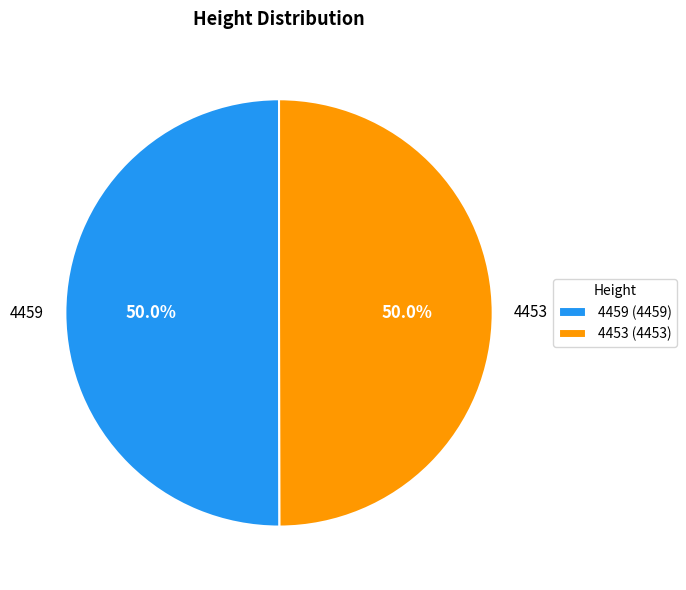

What is the total percentage of 4453 and 4459?

100.0%